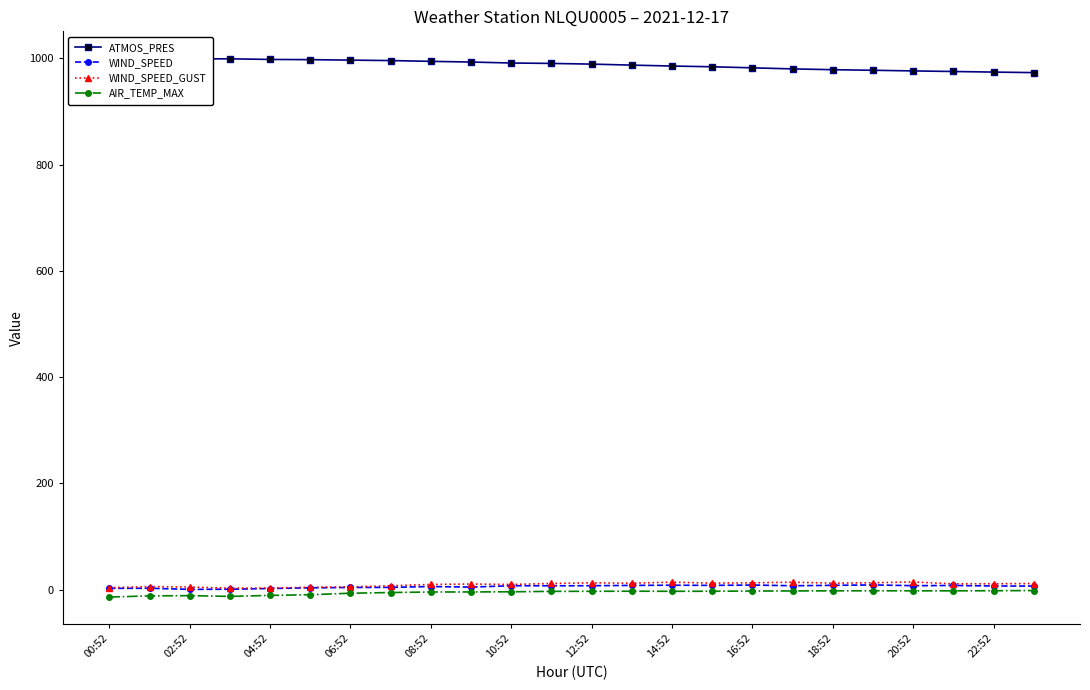

Is it true that AIR_TEMP_MAX equals -2.9 at 16:52?

True